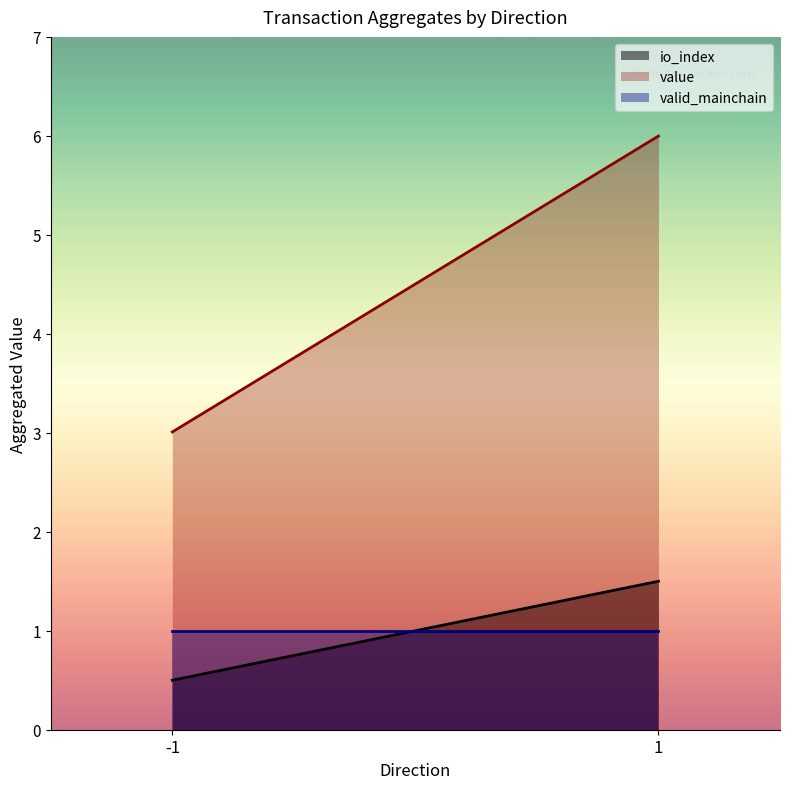

Reading left to right, extract all data points from this chart.

io_index: -1=0.5	1=1.5
value: -1=3.0	1=6.0
valid_mainchain: -1=1.0	1=1.0